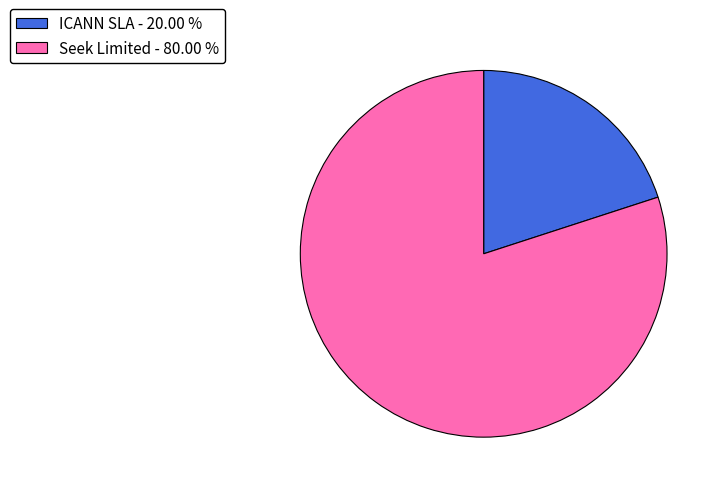

Which category has the biggest portion of the pie?

Seek Limited - 80.00 %